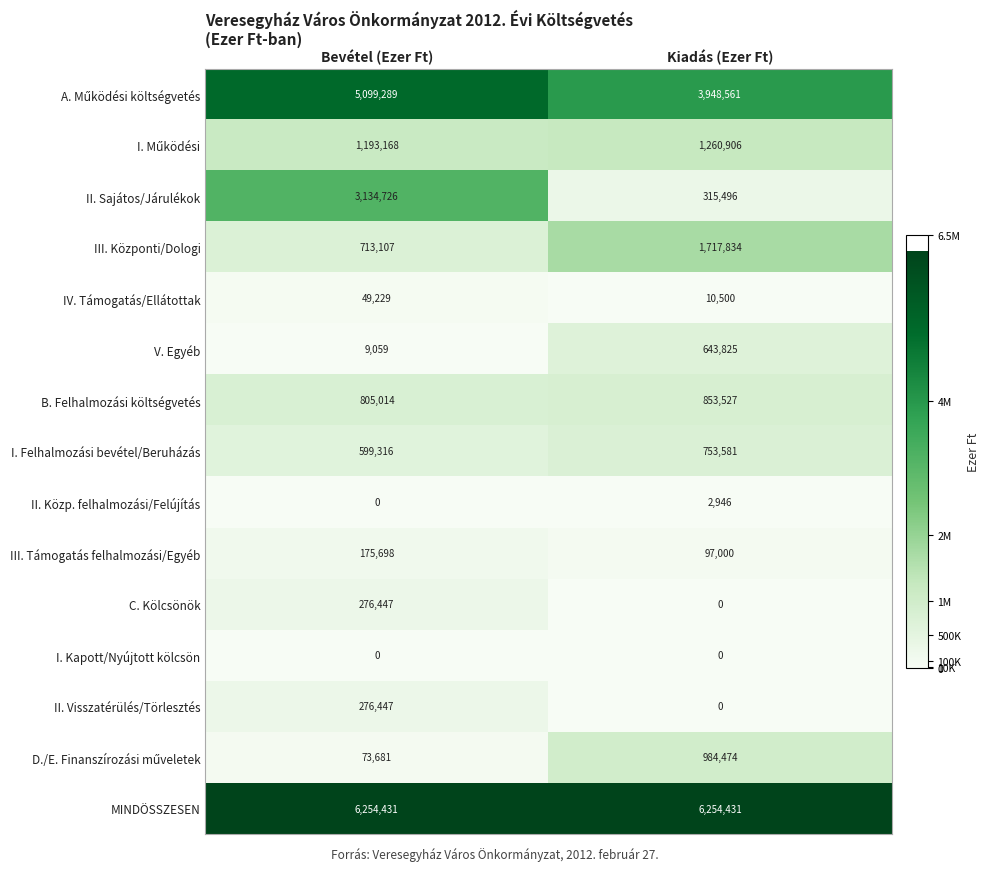

Between Bevétel (Ezer Ft) and Kiadás (Ezer Ft), which series saw the biggest shift?

II. Sajátos/Járulékok